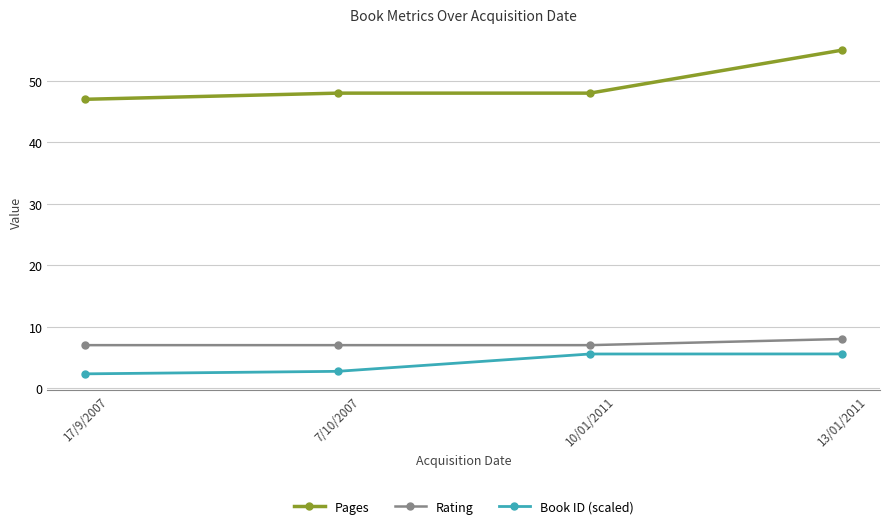

Reading left to right, list all the values displayed in this chart.

Pages: 47.0	48.0	48.0	55.0
Rating: 7.0	7.0	7.0	8.0
Book ID (scaled): 2.3	2.7	5.6	5.6